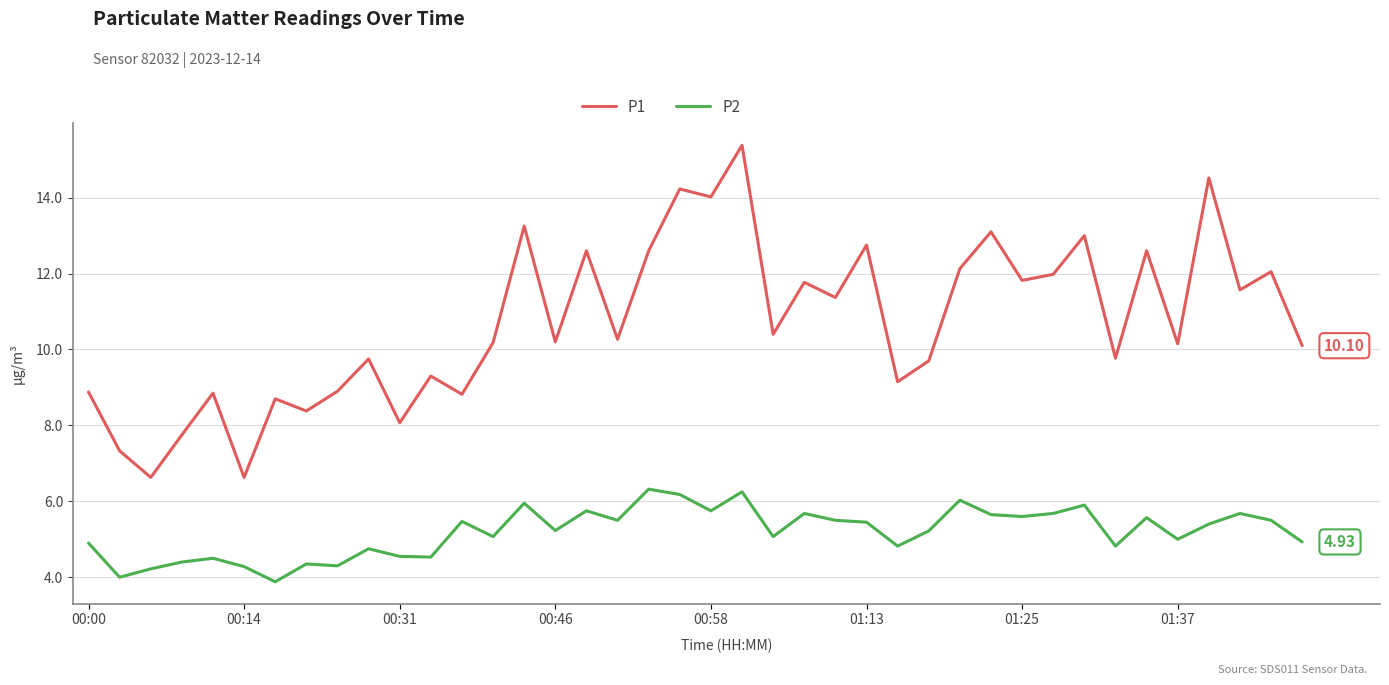

What is the difference between the maximum and minimum values in the P2 series?

2.4